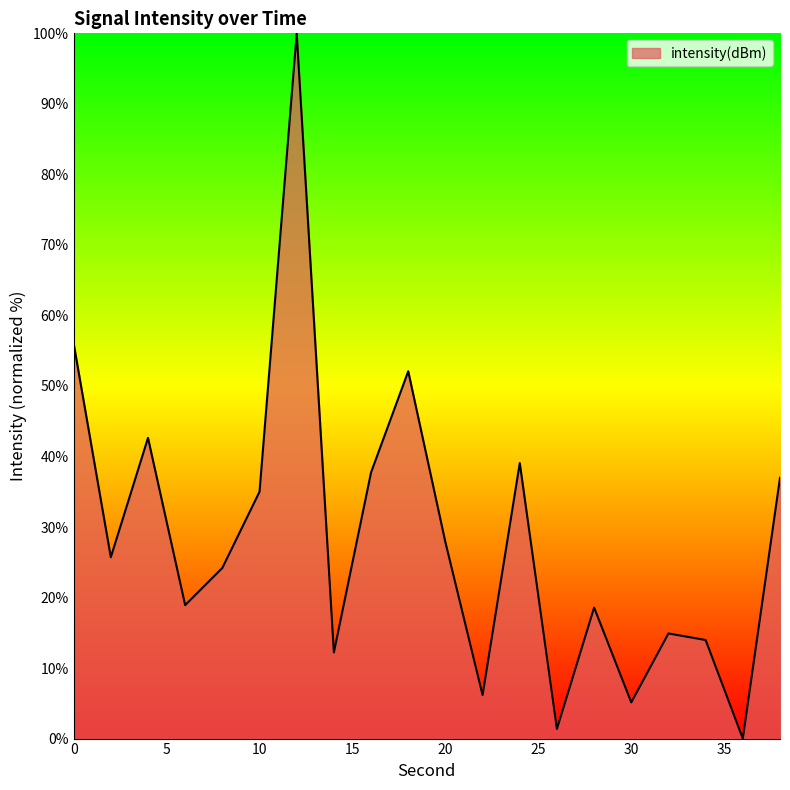

What is the difference between the maximum and minimum values?

100.0